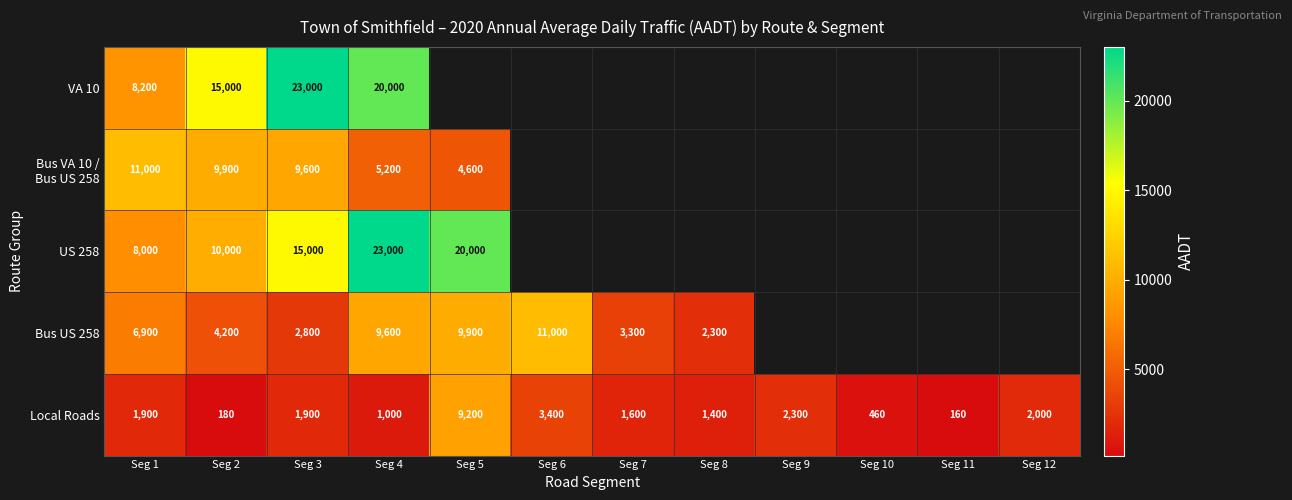

Which category has the lowest value in the Local Roads series?

Seg 11